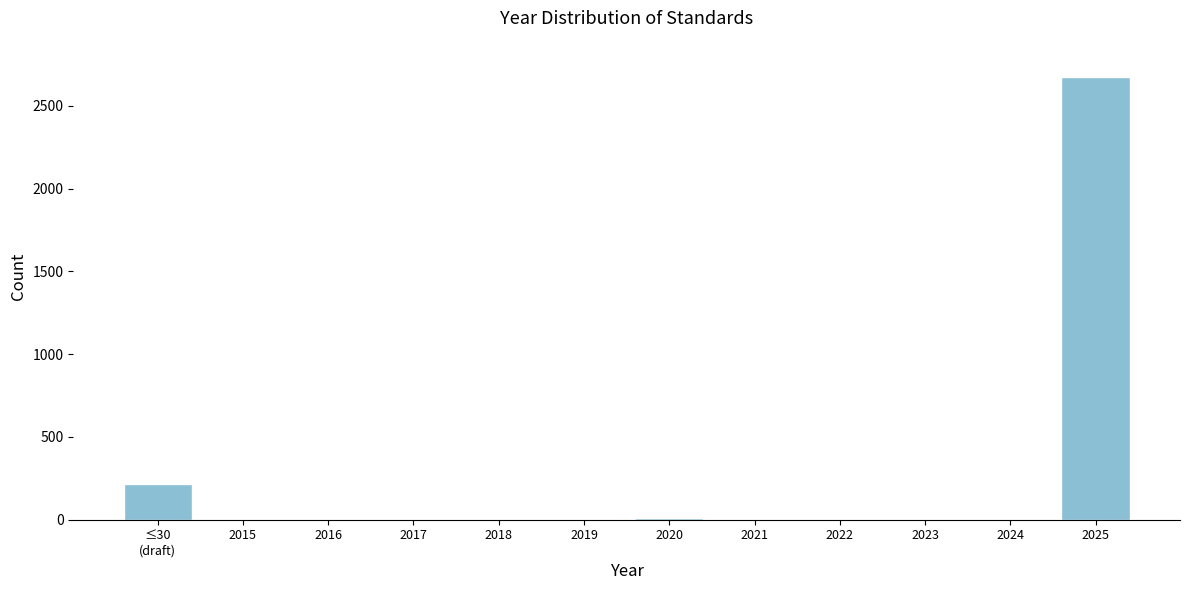

What is the maximum value shown in the chart?

2677